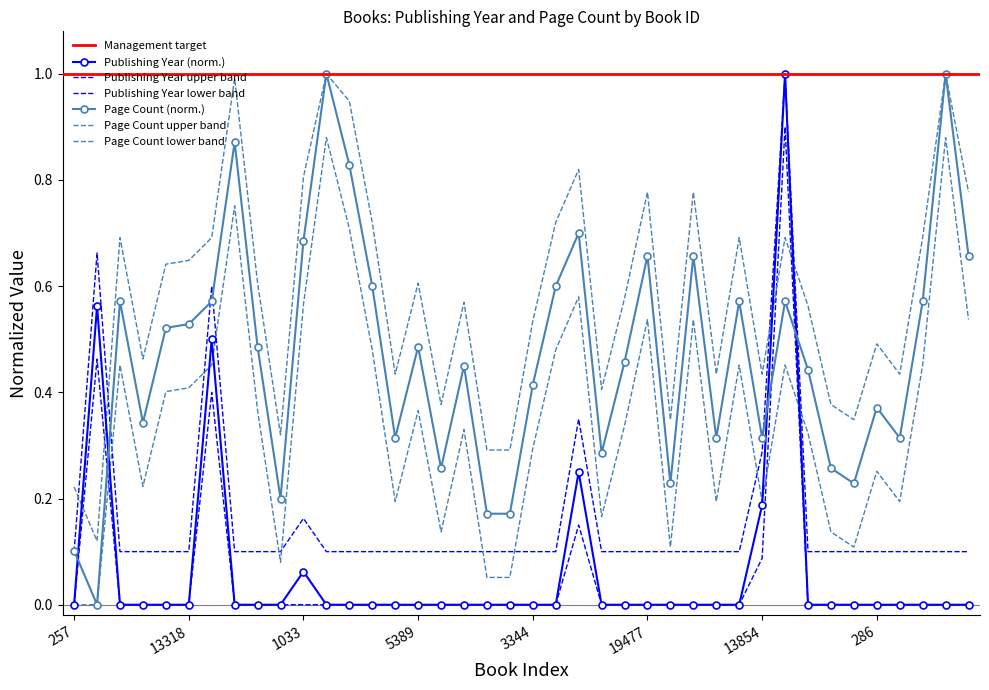

What is the label of the 33rd point from the right?

4616